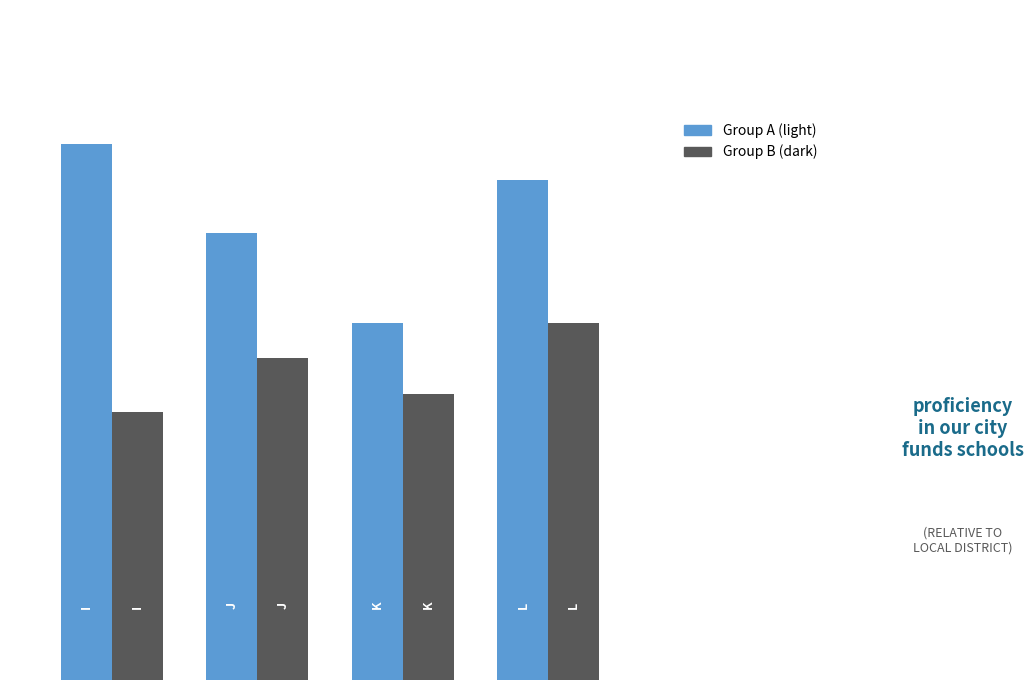

Which series has the largest range (max minus min)?

Group A (light)